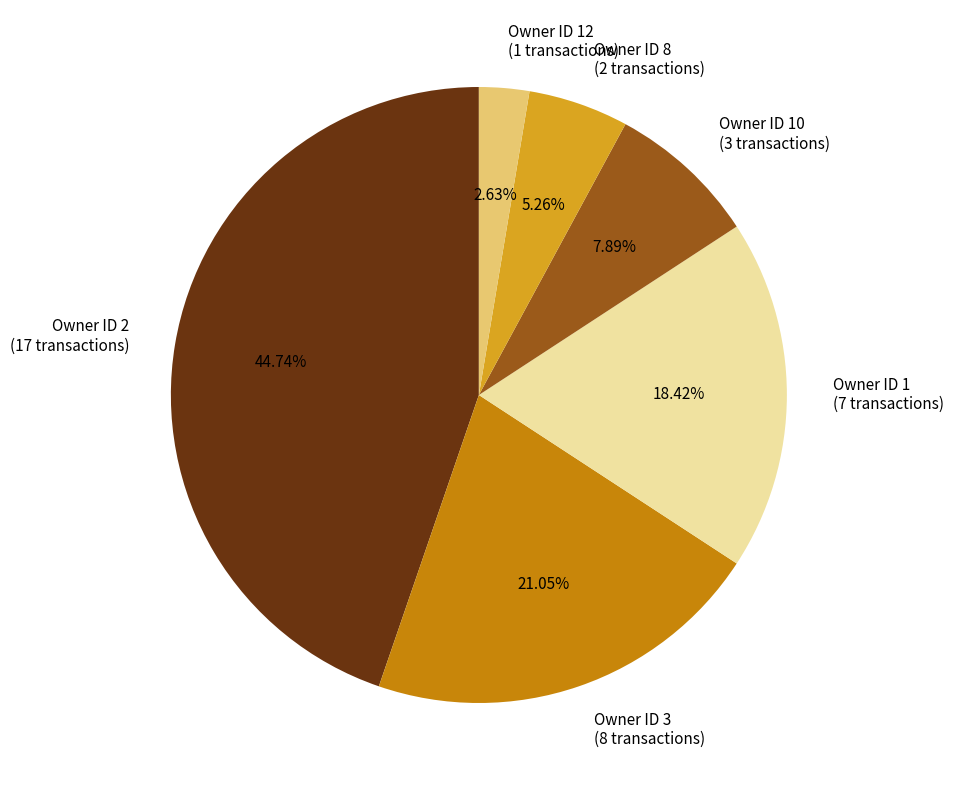

Which has a higher value, Owner ID 2 (17 transactions) or Owner ID 1 (7 transactions)?

Owner ID 2 (17 transactions)